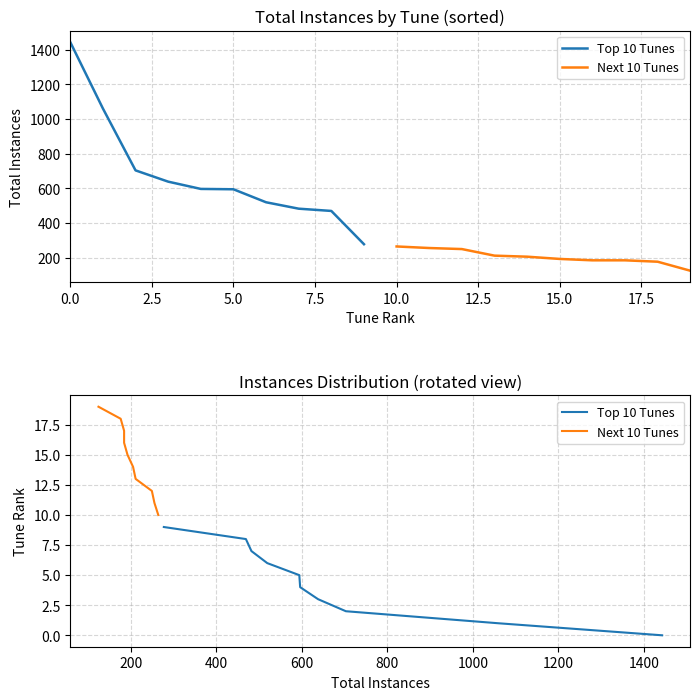

How many Next 10 Tunes values are between 12 and 17?

6